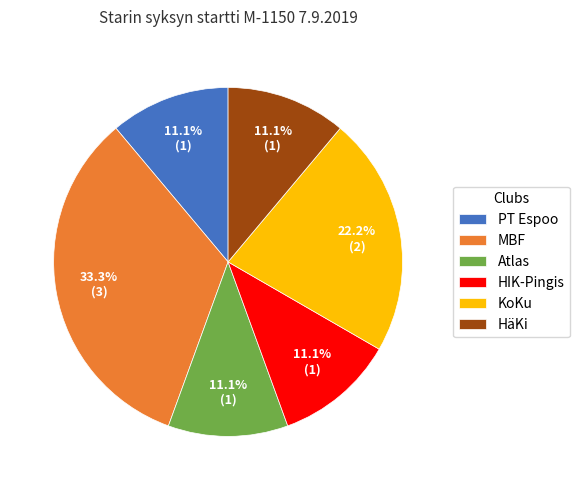

Do KoKu and Atlas together represent more than half of the pie?

No